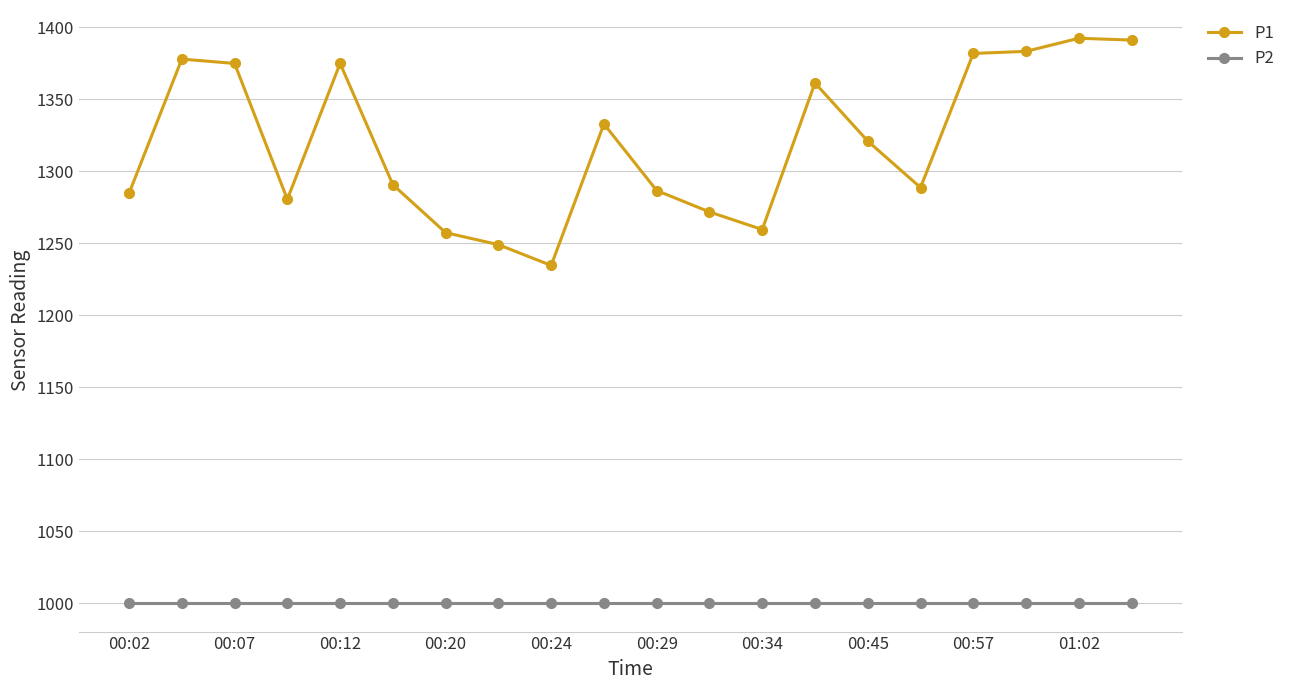

True or false: P2 and P1 cross at least once.

False